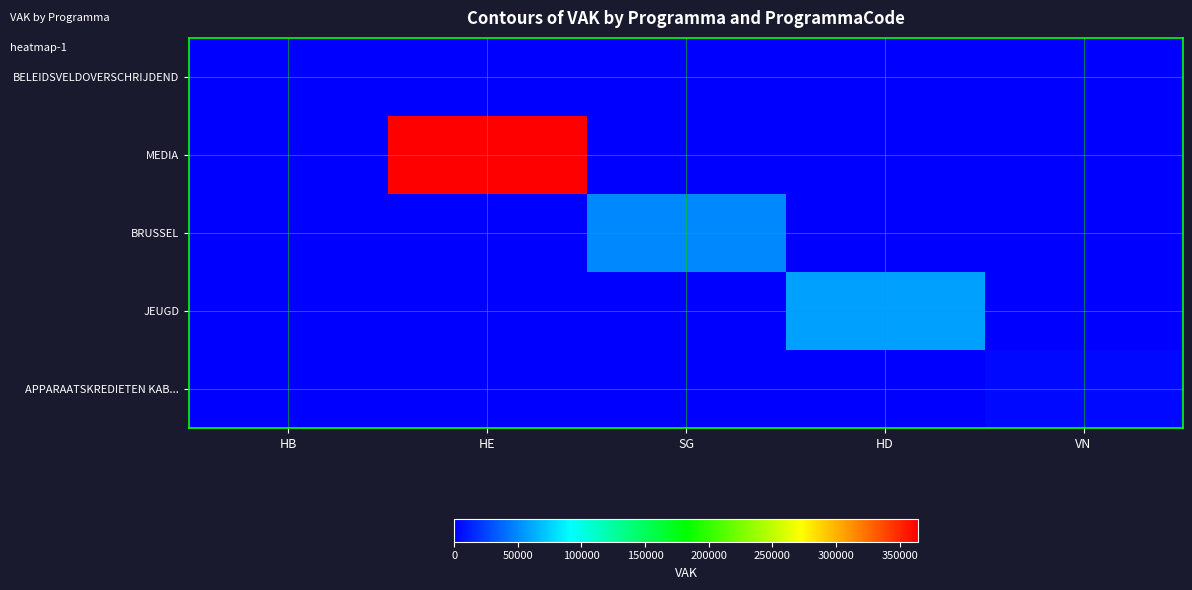

At which category is the sum across all series the highest?

HE